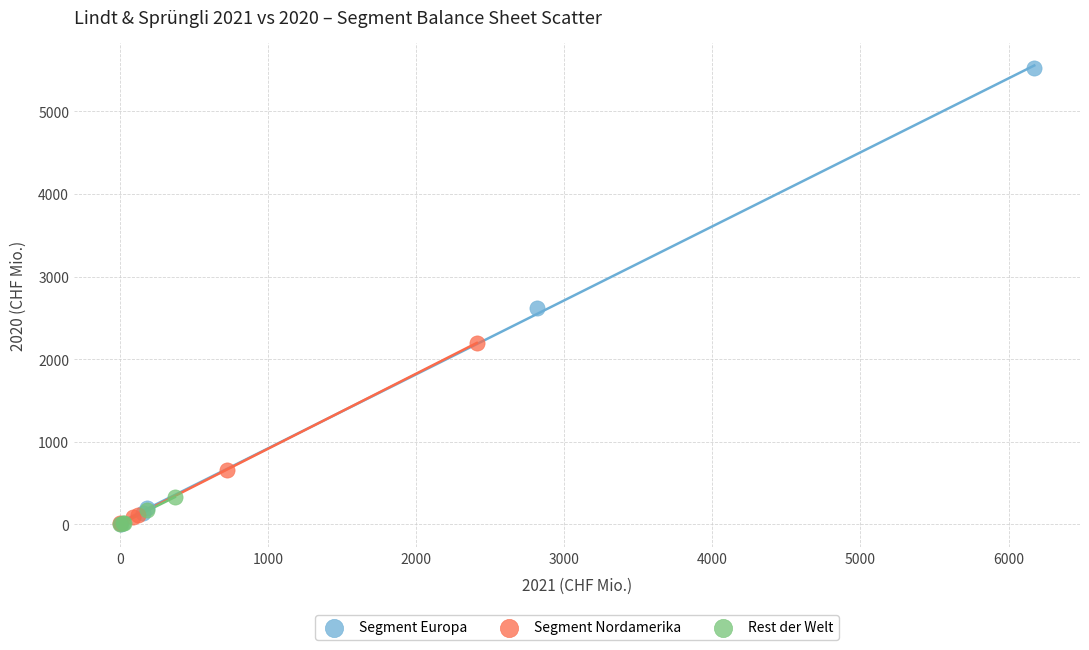

Which series has the widest spread of Y values?

Segment Europa